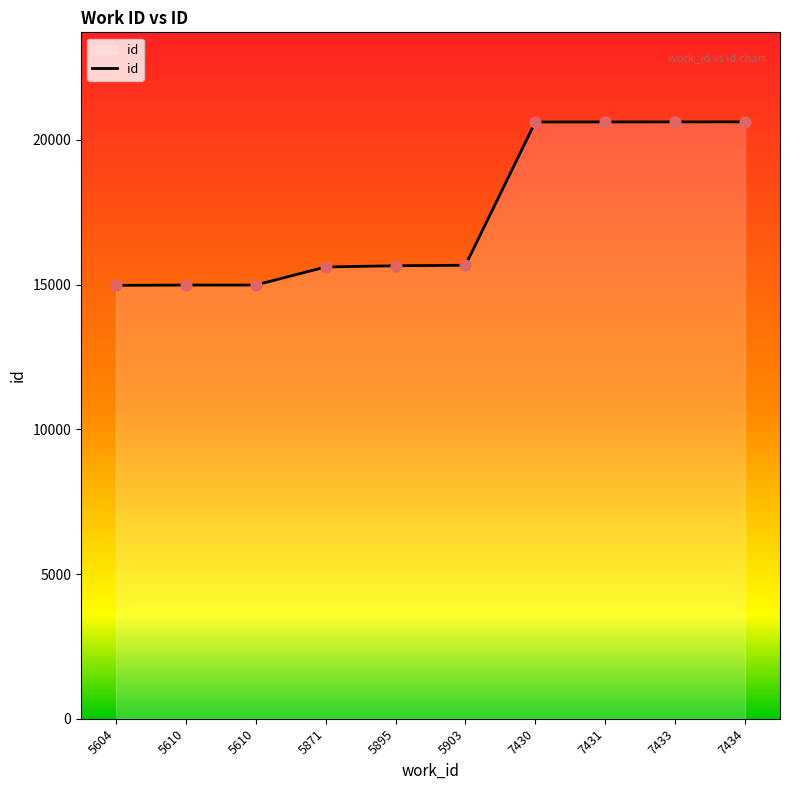

What is the change in value from 5610 to 5871?

+625